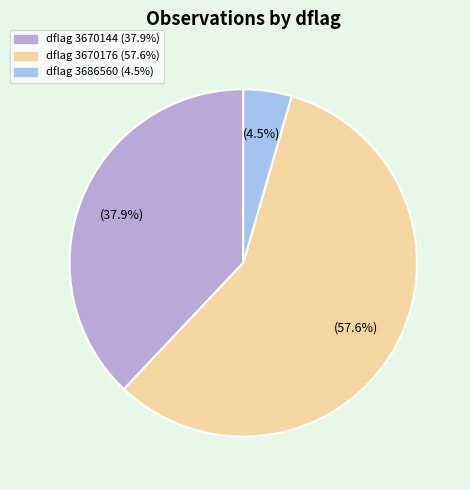

To the nearest percent, what is the average slice percentage?

33%